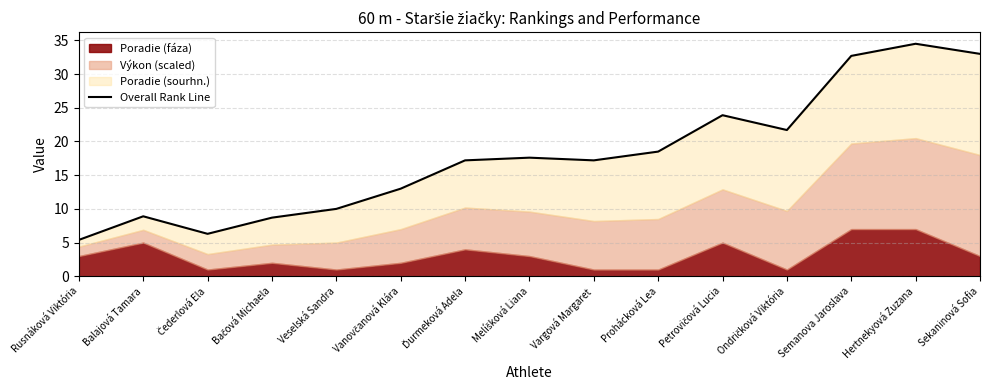

Which label corresponds to the largest value in the chart?

Hertnekyová Zuzana